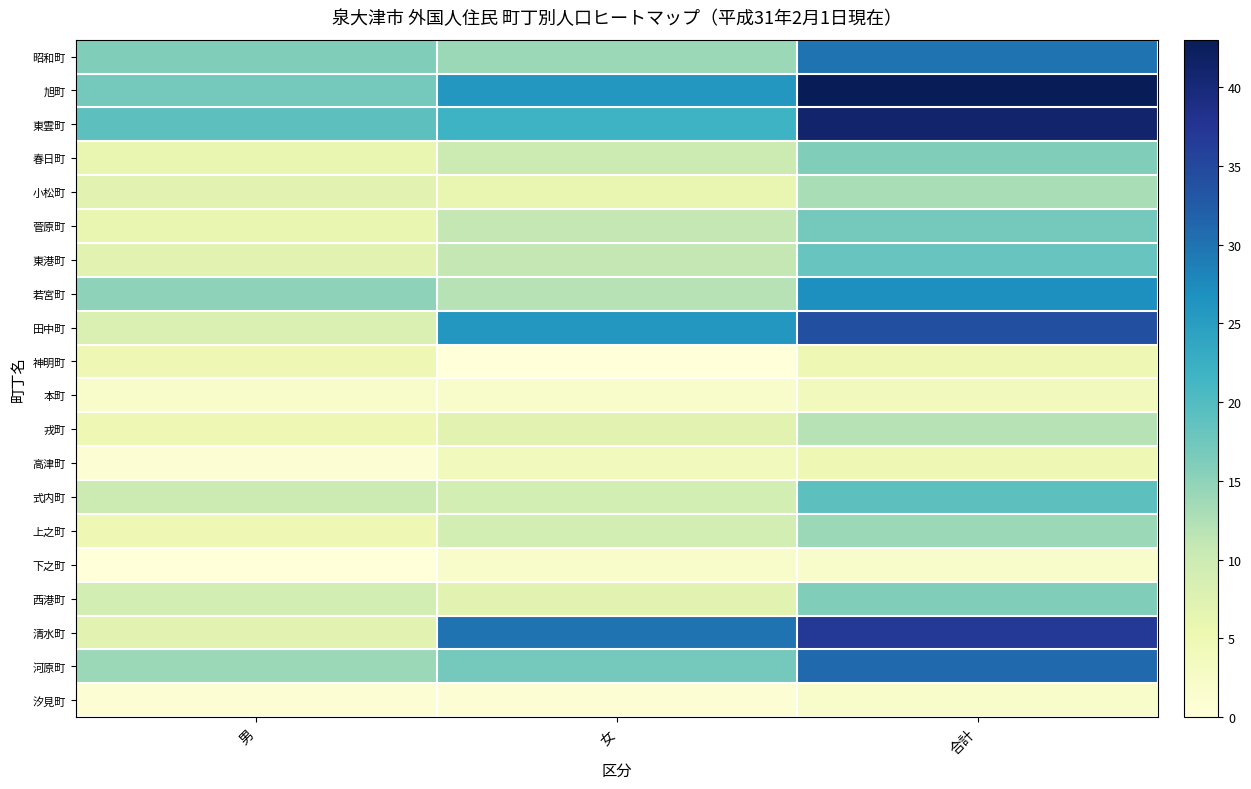

Which series has the largest range (max minus min)?

清水町